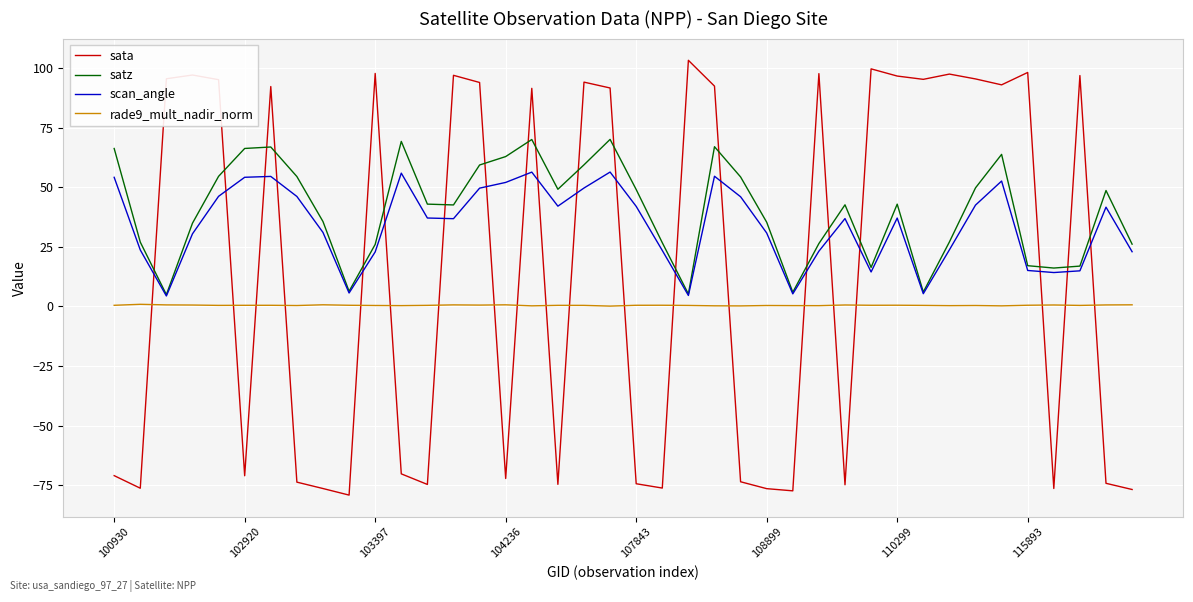

What is the maximum value for scan_angle?

56.3